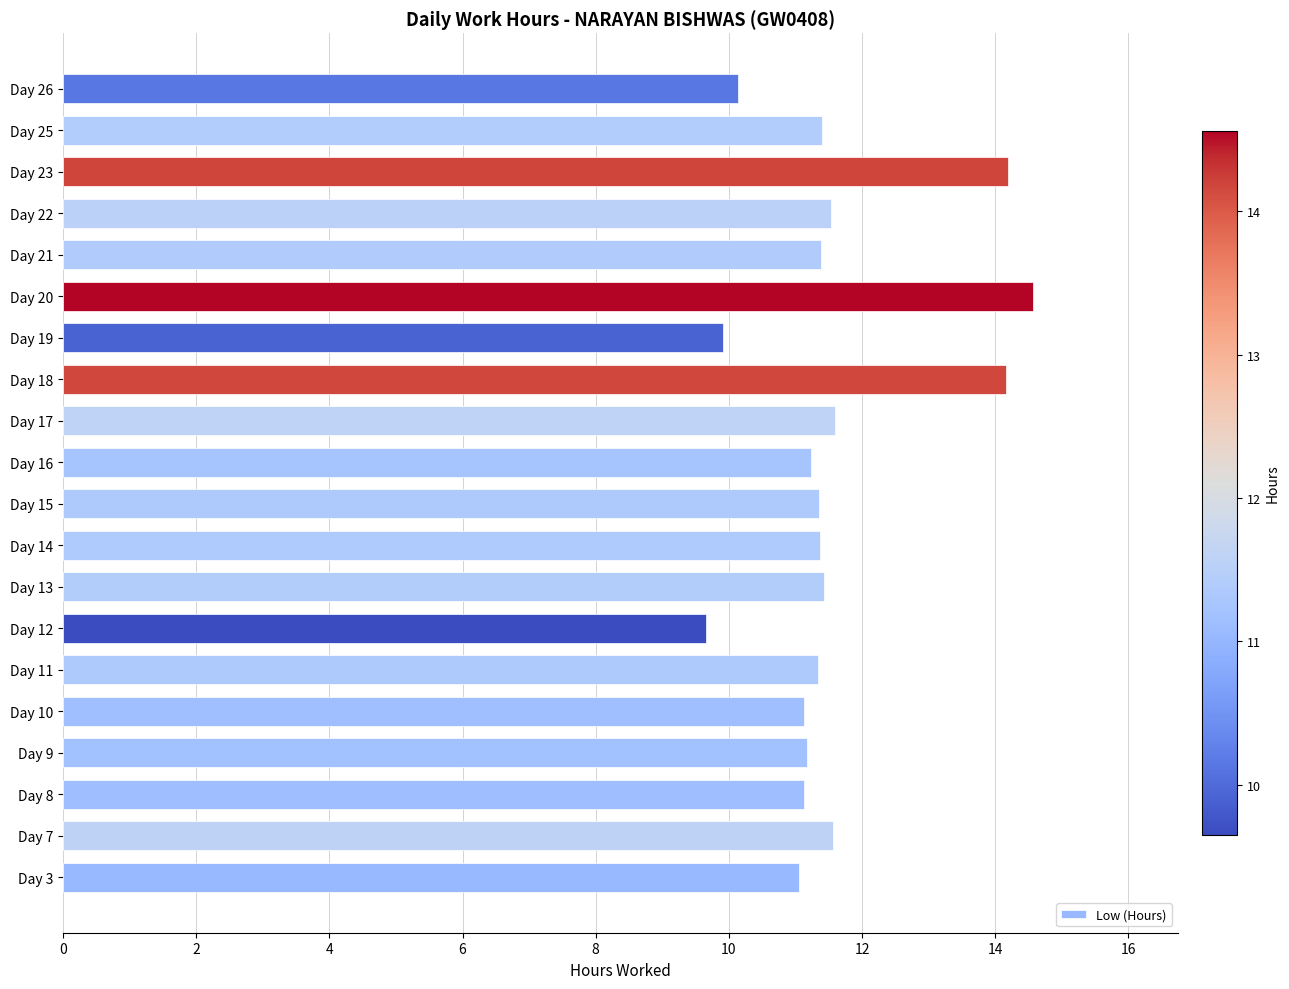

What is the sum of the values at Day 16 and Day 9?

22.4